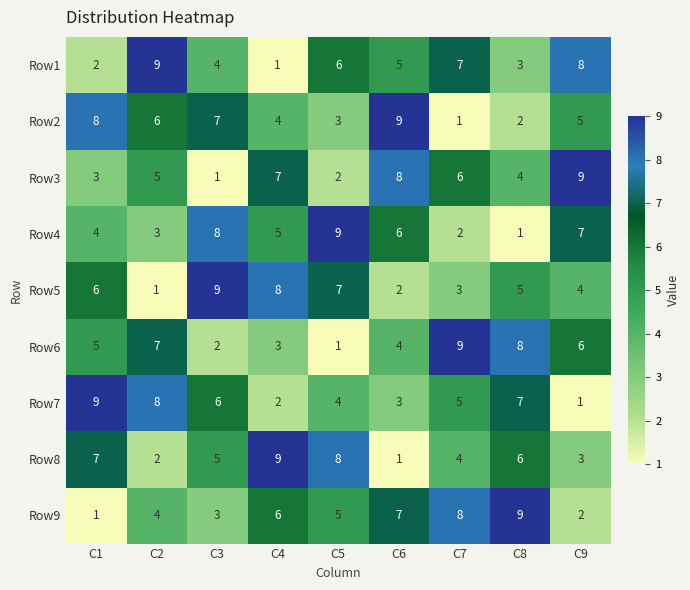

At C4, list the series in order from smallest to largest.

Row1, Row7, Row6, Row2, Row4, Row9, Row3, Row5, Row8